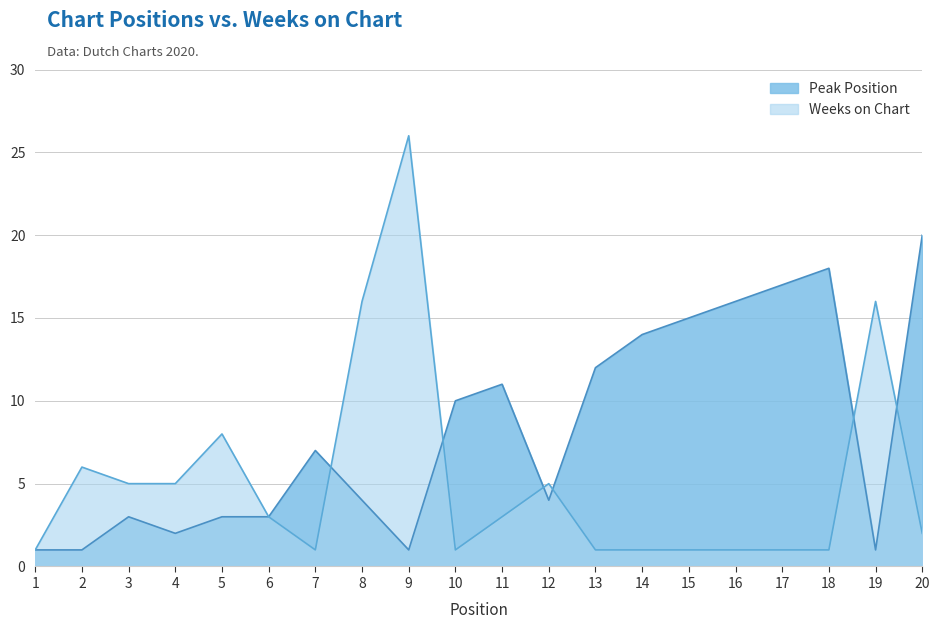

What is the difference between the maximum and minimum values in the Peak Position series?

19